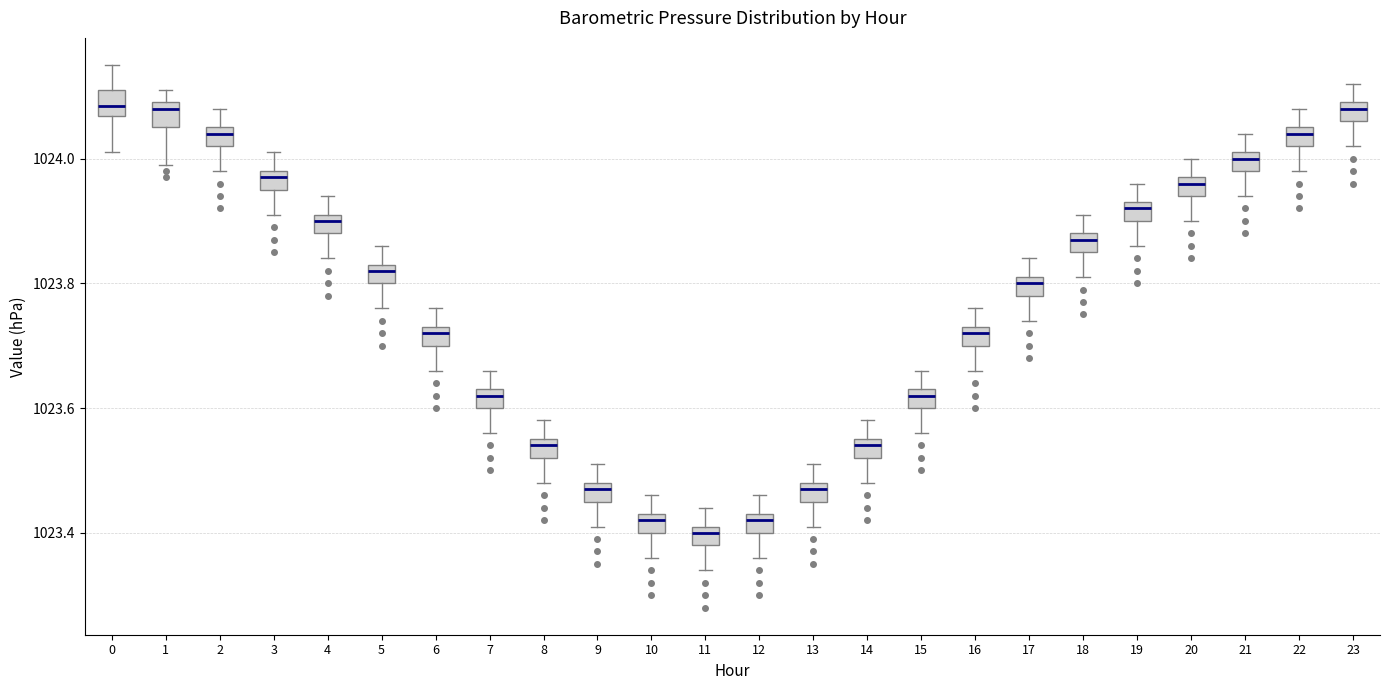

Where does the upper whisker of the box at x = 16 end on the y-axis? The values are not printed on the chart, so give them approximately, as read against the axis.

1023.76